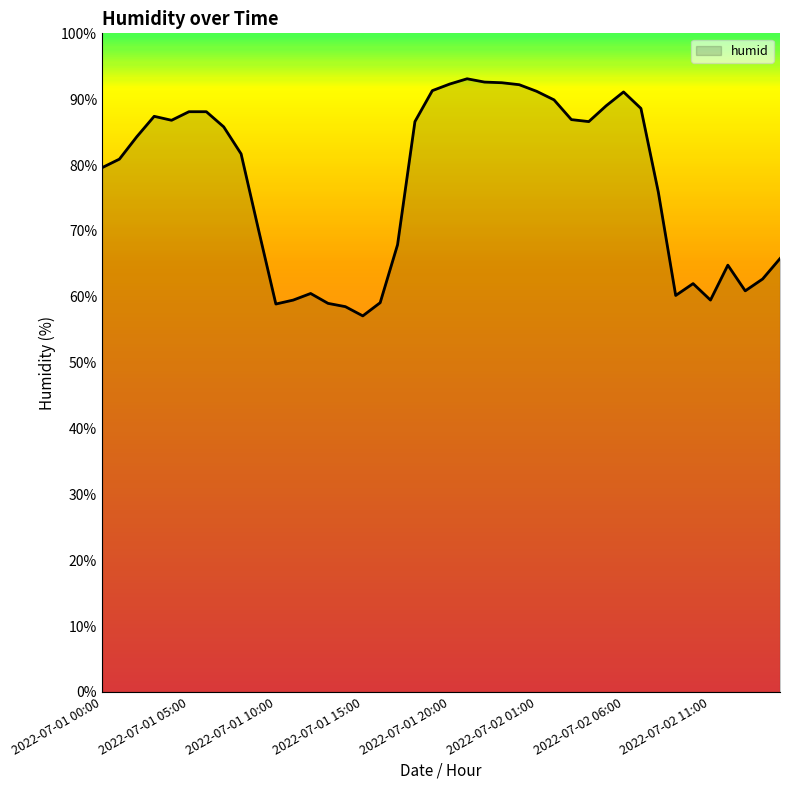

What is the maximum value shown in the chart?

93.1